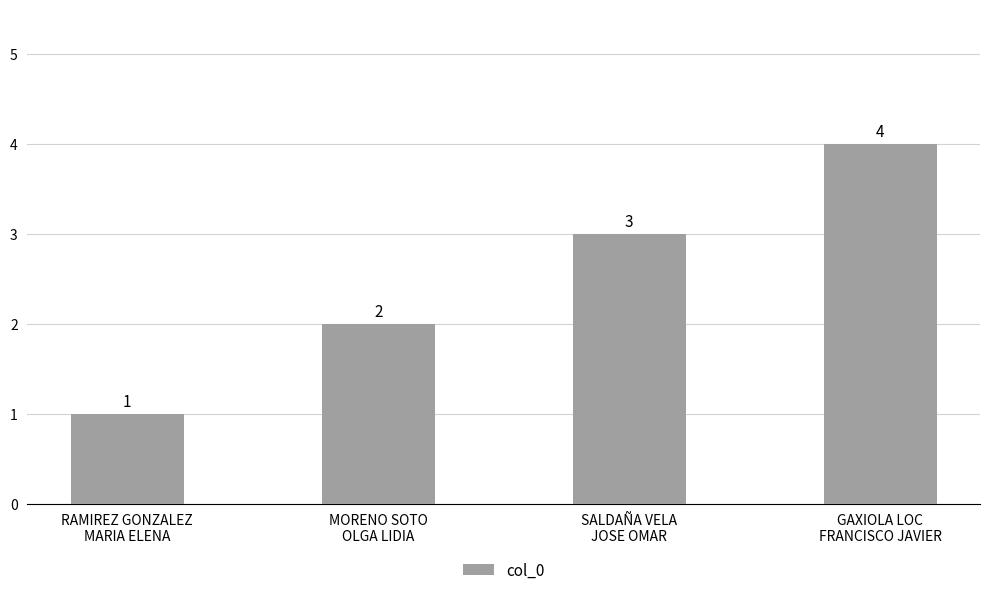

Does the chart contain any negative values?

No